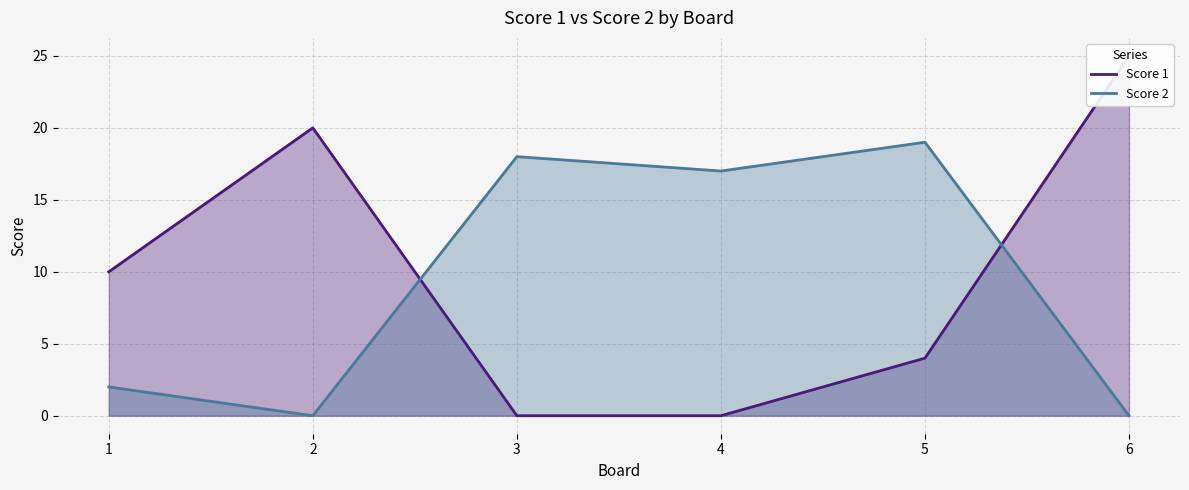

What are all the series names shown in the legend?

Score 1, Score 2